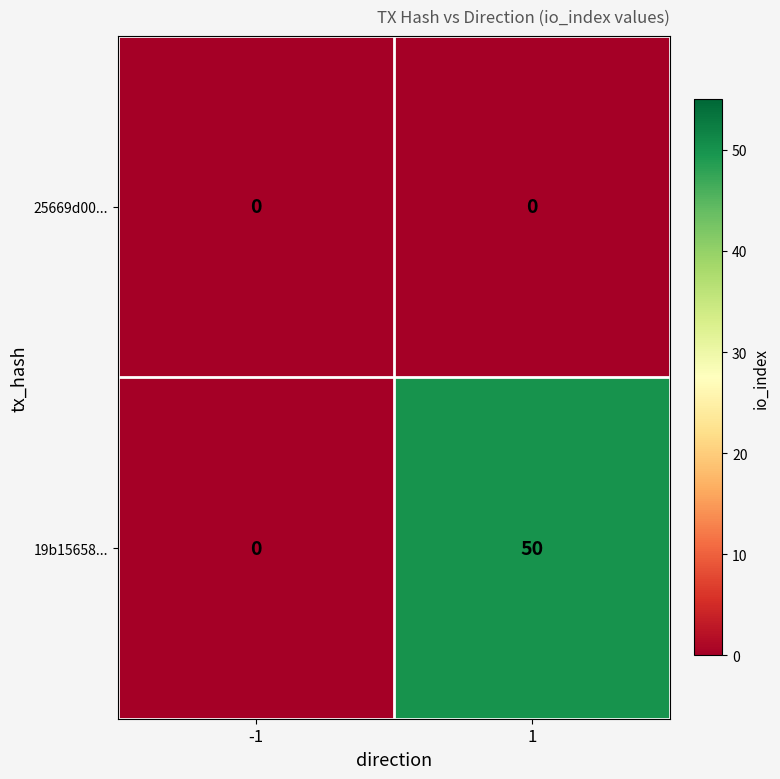

Reading left to right, transcribe all the data shown in this chart.

25669d00...: -1=0	1=0
19b15658...: -1=0	1=50